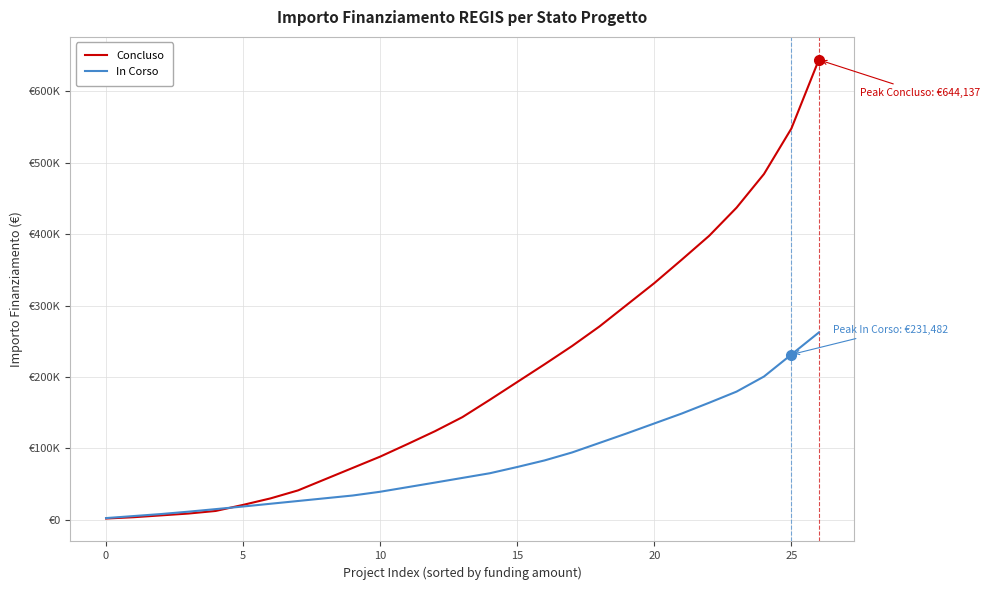

Is this an area chart (filled region under the line)?

No